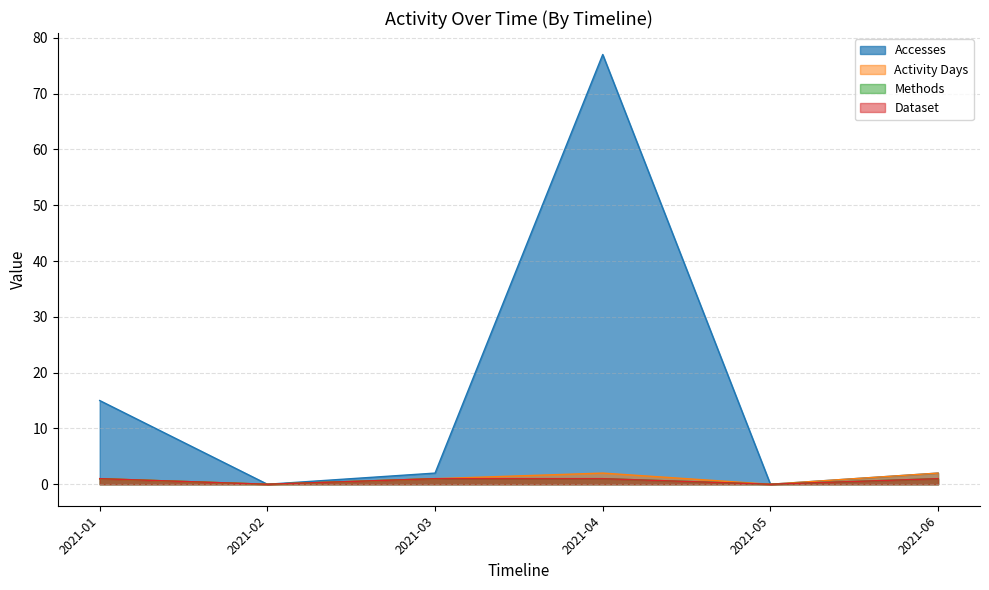

What is the value of the Size point at the 3rd from the left?

2